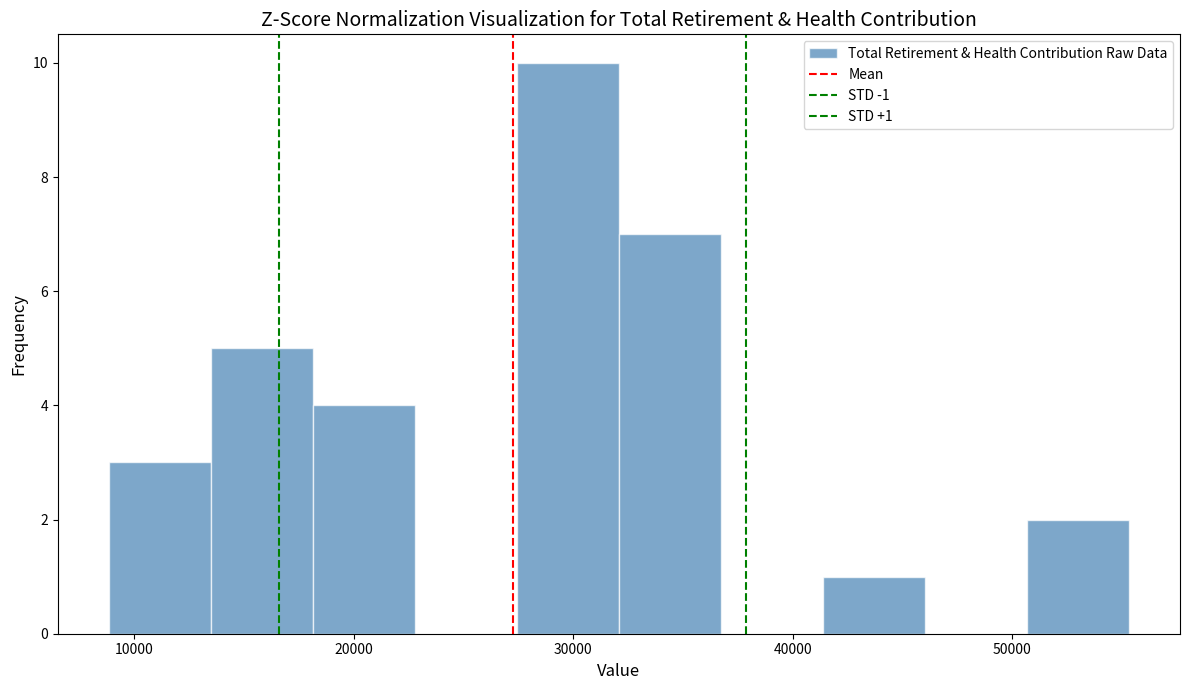

Which range on the x-axis has the tallest bar?

27000 to 32000